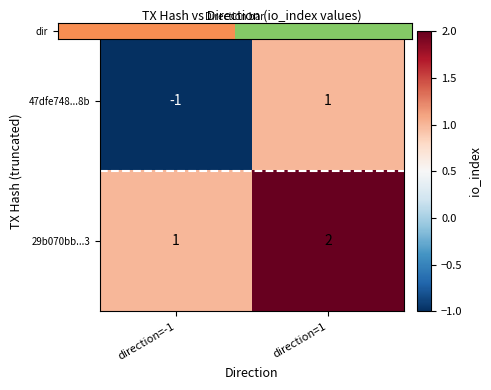

Which category has the lowest value across all series?

direction=-1